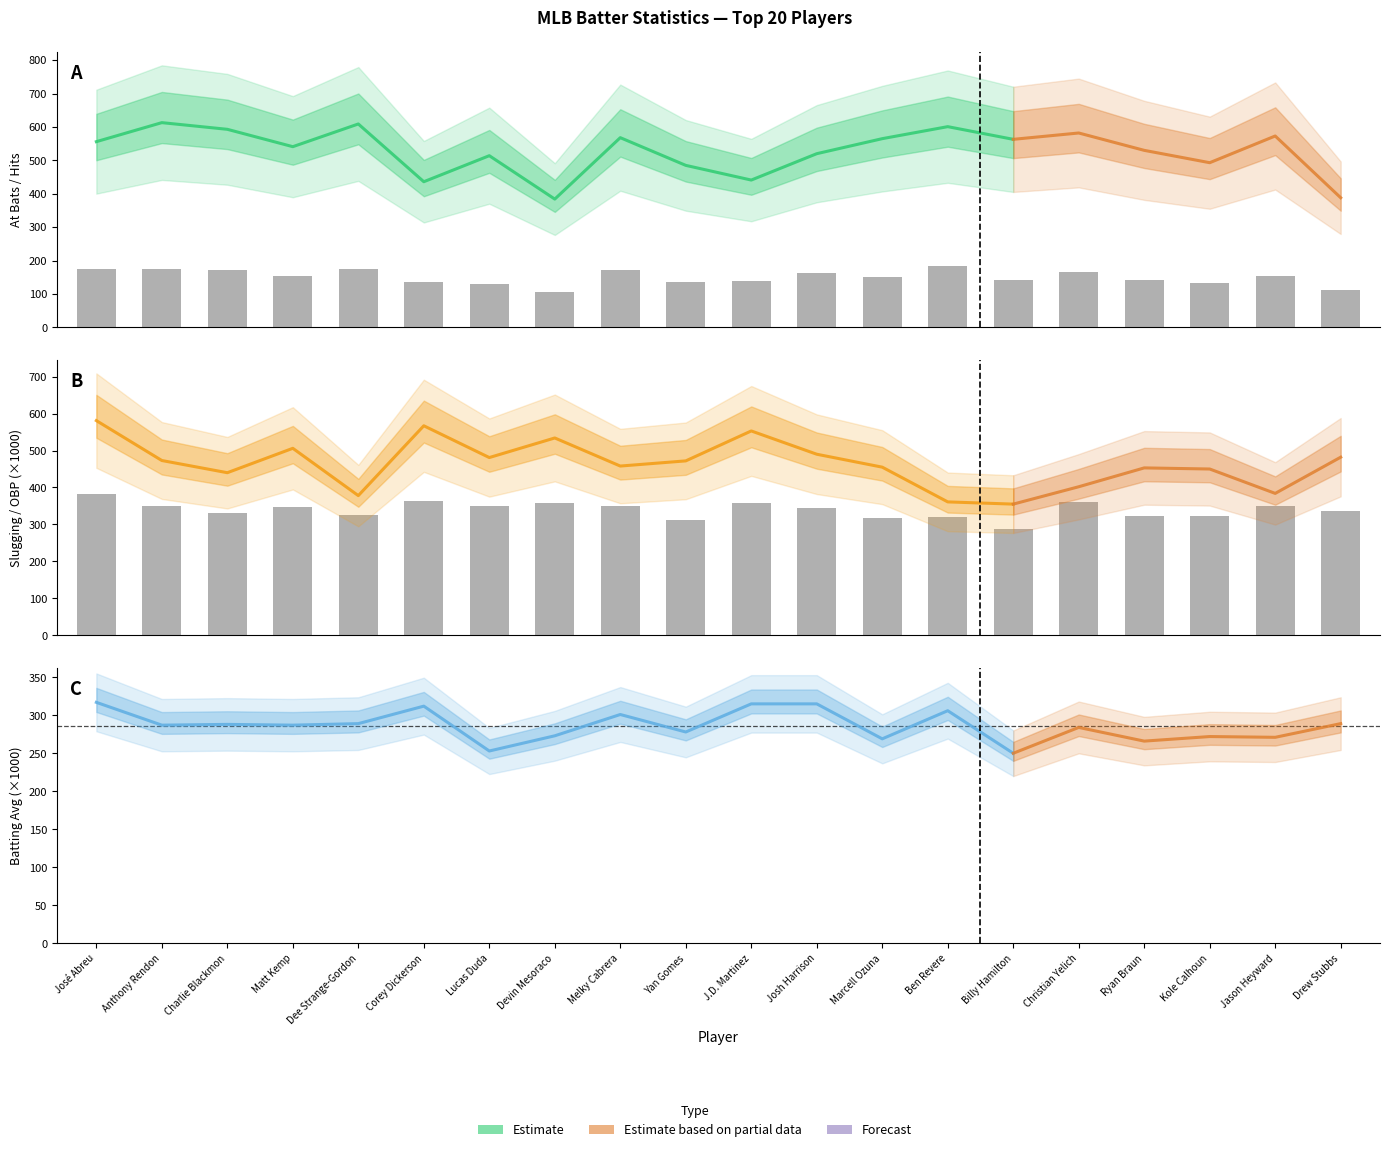

What is the spread (max minus min) of values at Jason Heyward?

418